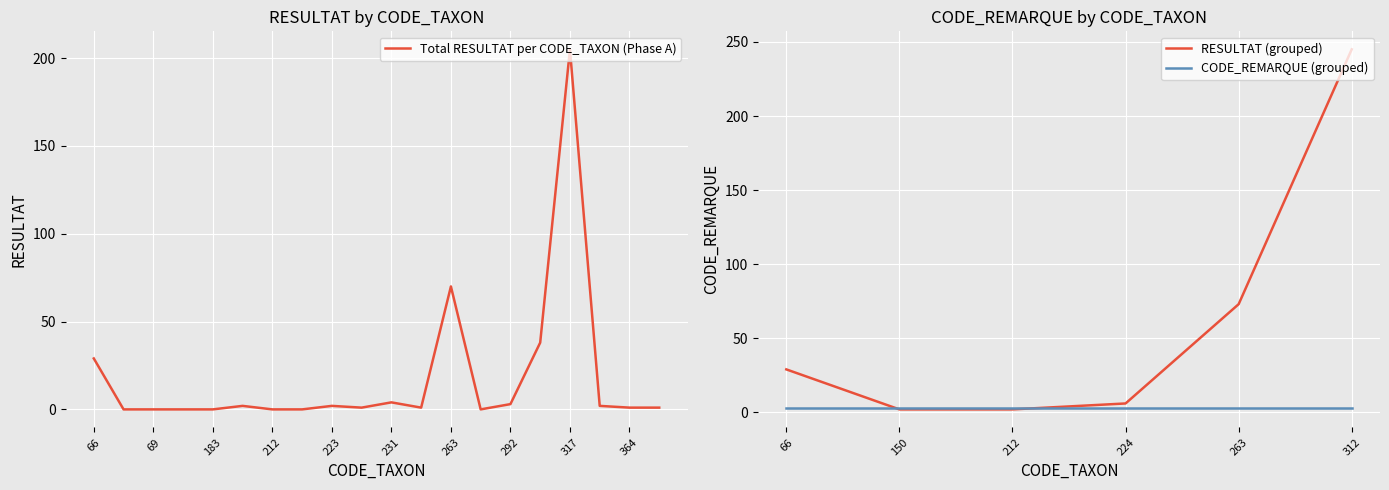

True or false: the data shows 2 at 322.

True